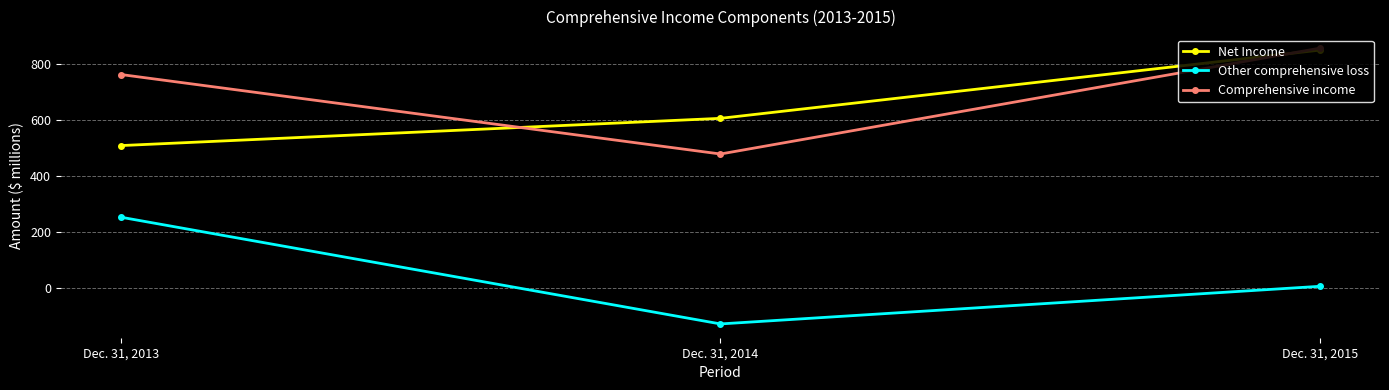

Does the chart display data point markers on the line(s)?

Yes